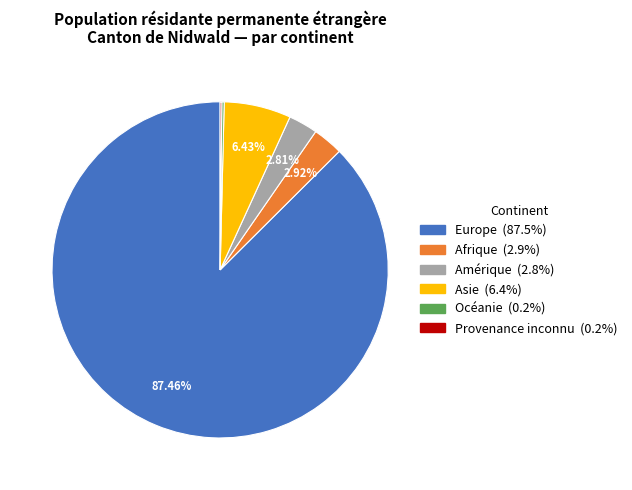

Which has a higher value, Asie or Europe?

Europe